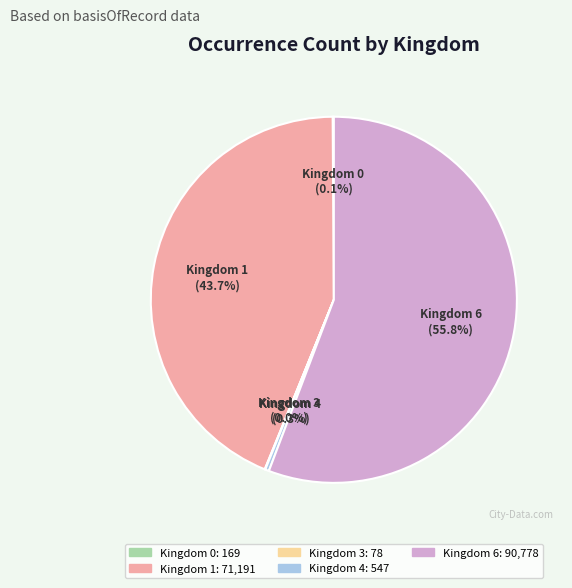

Does any single category account for the majority?

Yes